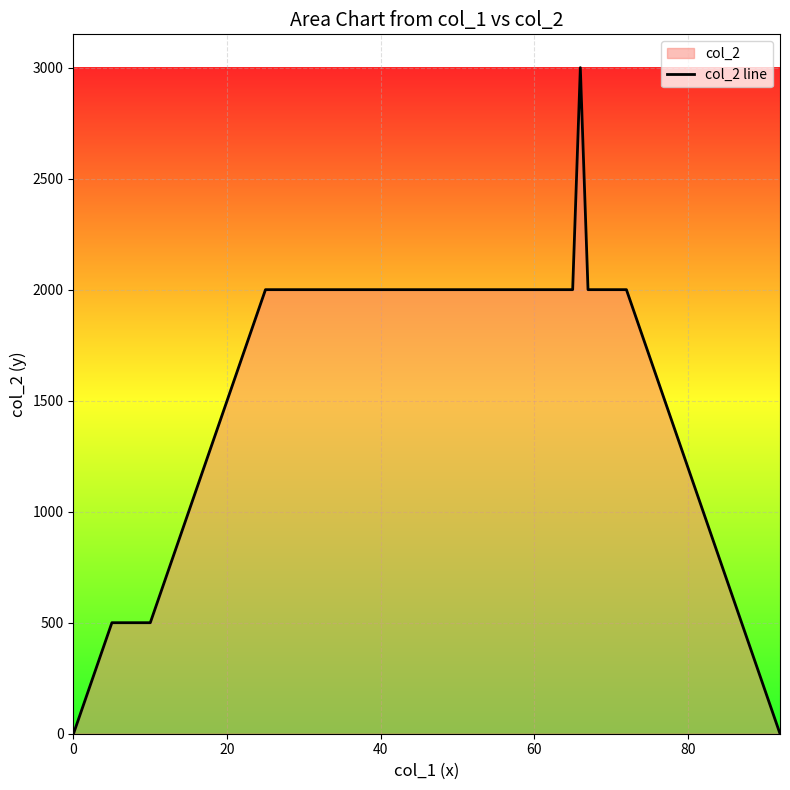

What is the difference between the maximum and minimum values?

3000